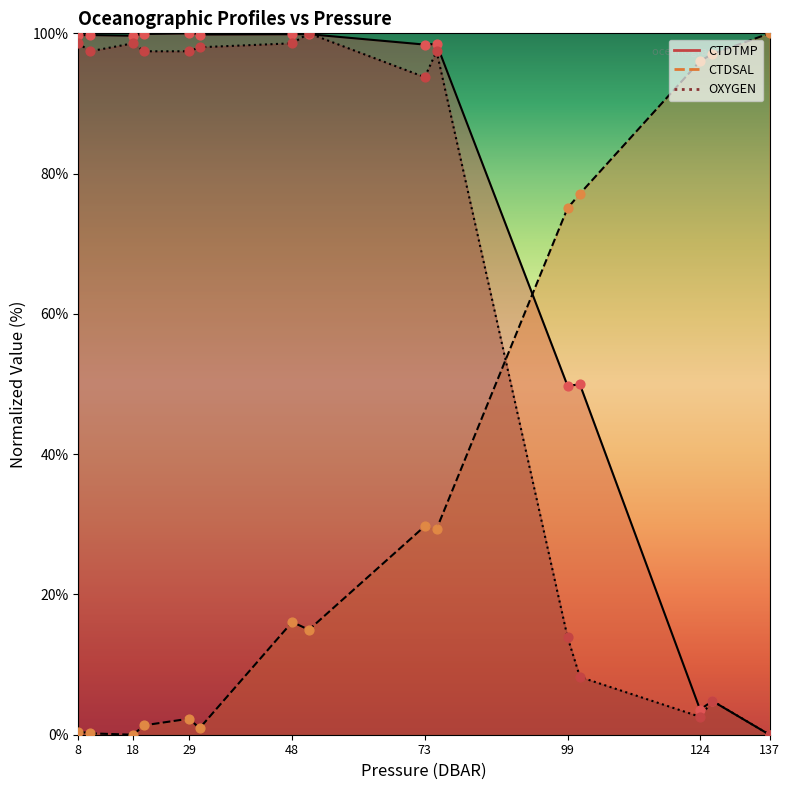

Which series contains the highest Y value?

CTDTMP